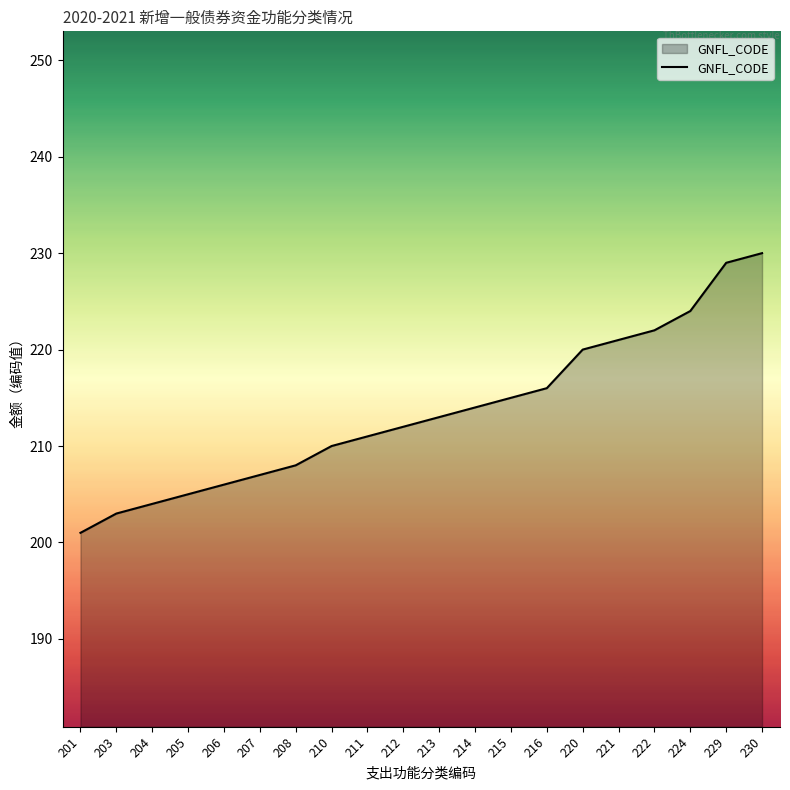

Reading right to left, list all the values displayed in this chart.

230=230	229=229	224=224	222=222	221=221	220=220	216=216	215=215	214=214	213=213	212=212	211=211	210=210	208=208	207=207	206=206	205=205	204=204	203=203	201=201